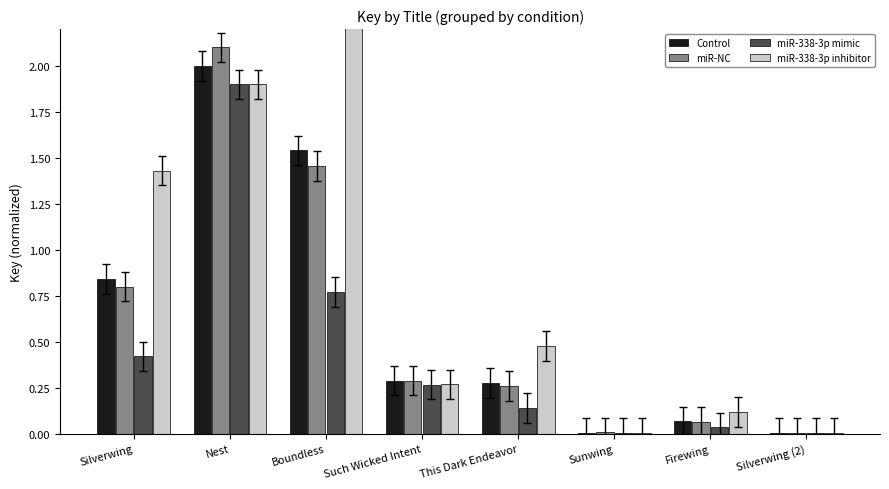

What are all the series names shown in the legend?

Control, miR-NC, miR-338-3p mimic, miR-338-3p inhibitor